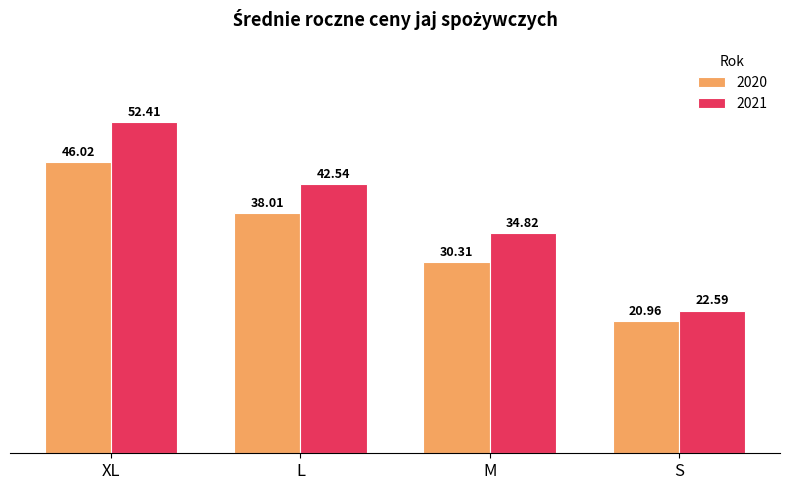

Where is 2021 nearest to the value 37?

M